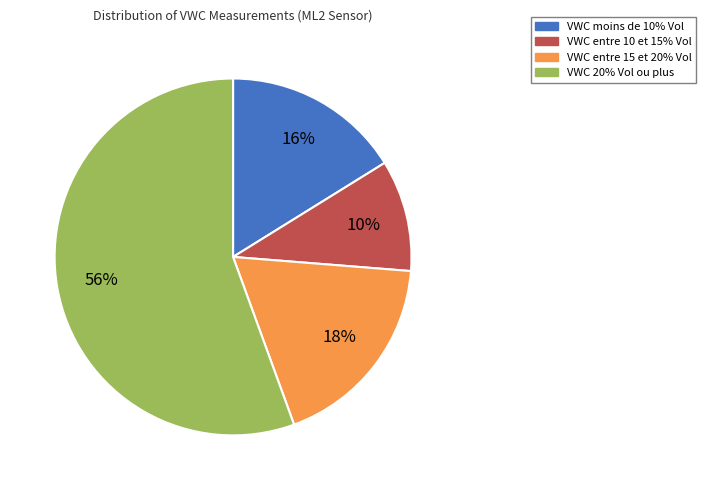

Is there a majority slice in this chart?

Yes